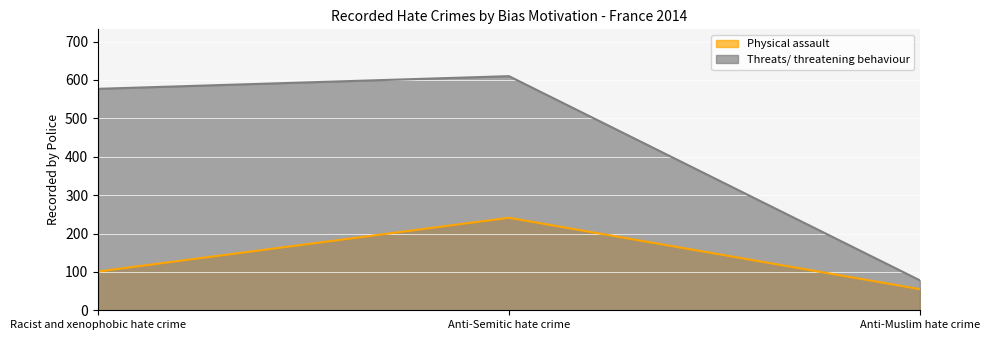

At which label is Threats/ threatening behaviour closest to 344?

Racist and xenophobic hate crime